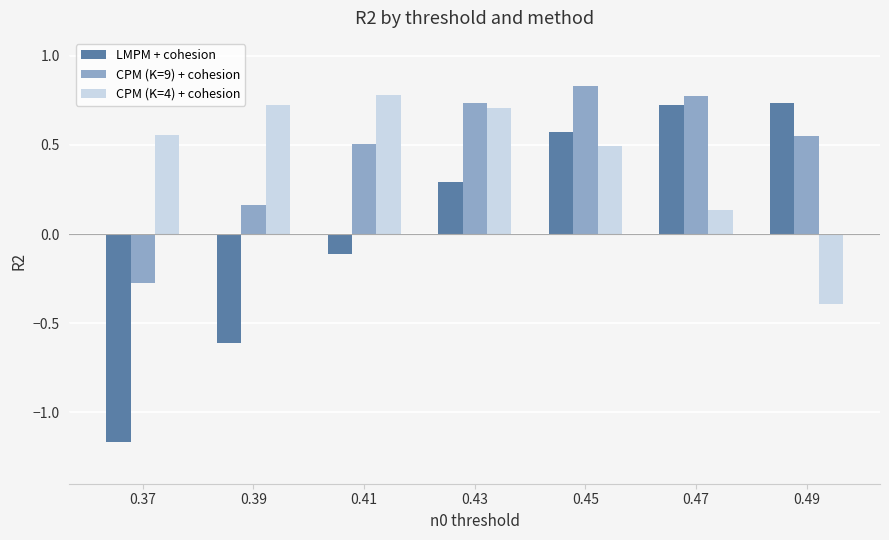

How many series are shown in this chart?

3